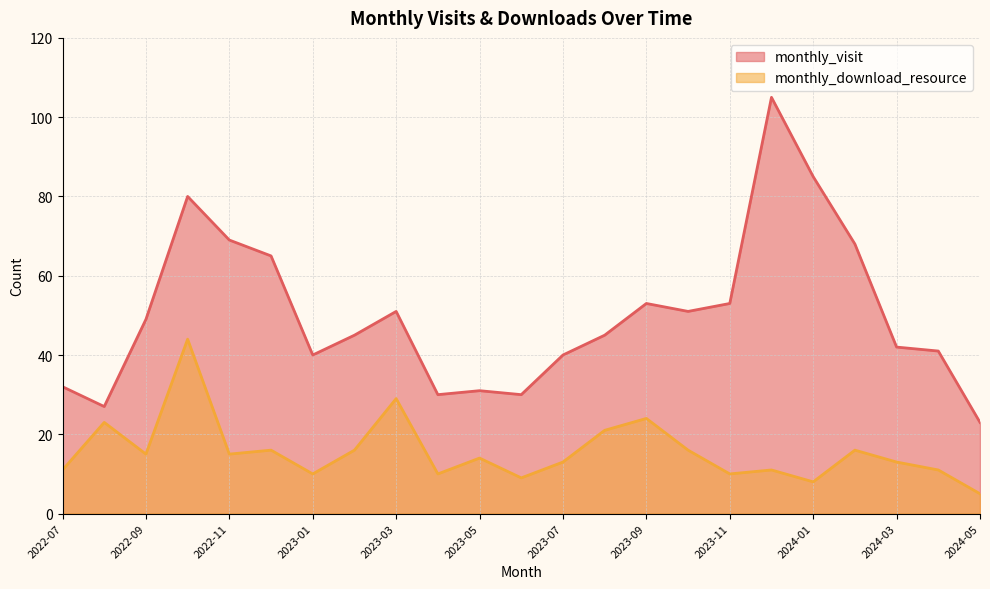

How many interior local peaks does the monthly_download_resource series have?

8